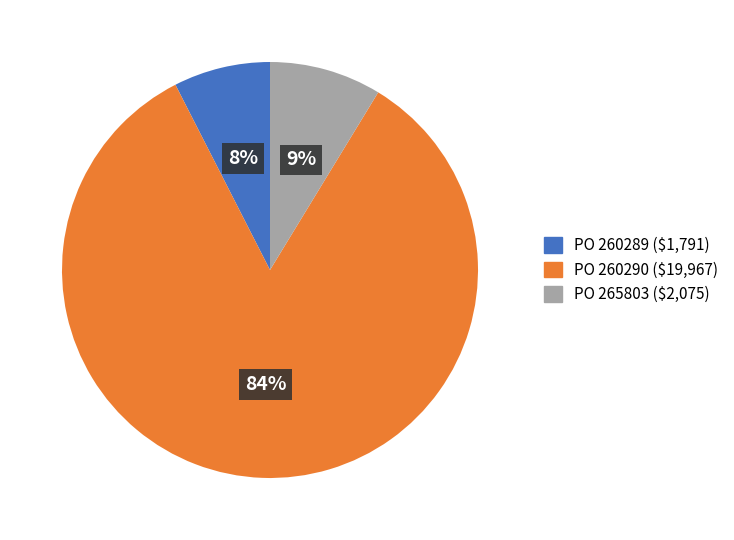

To the nearest percent, what is the average slice percentage?

33%